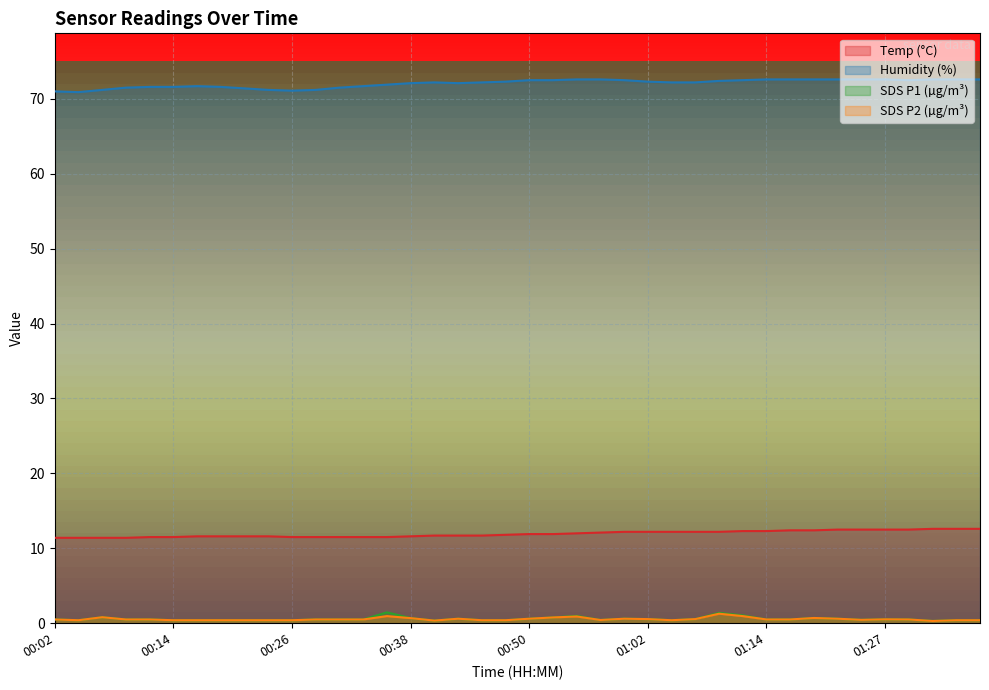

What is the label of the 15th point from the right?

01:02